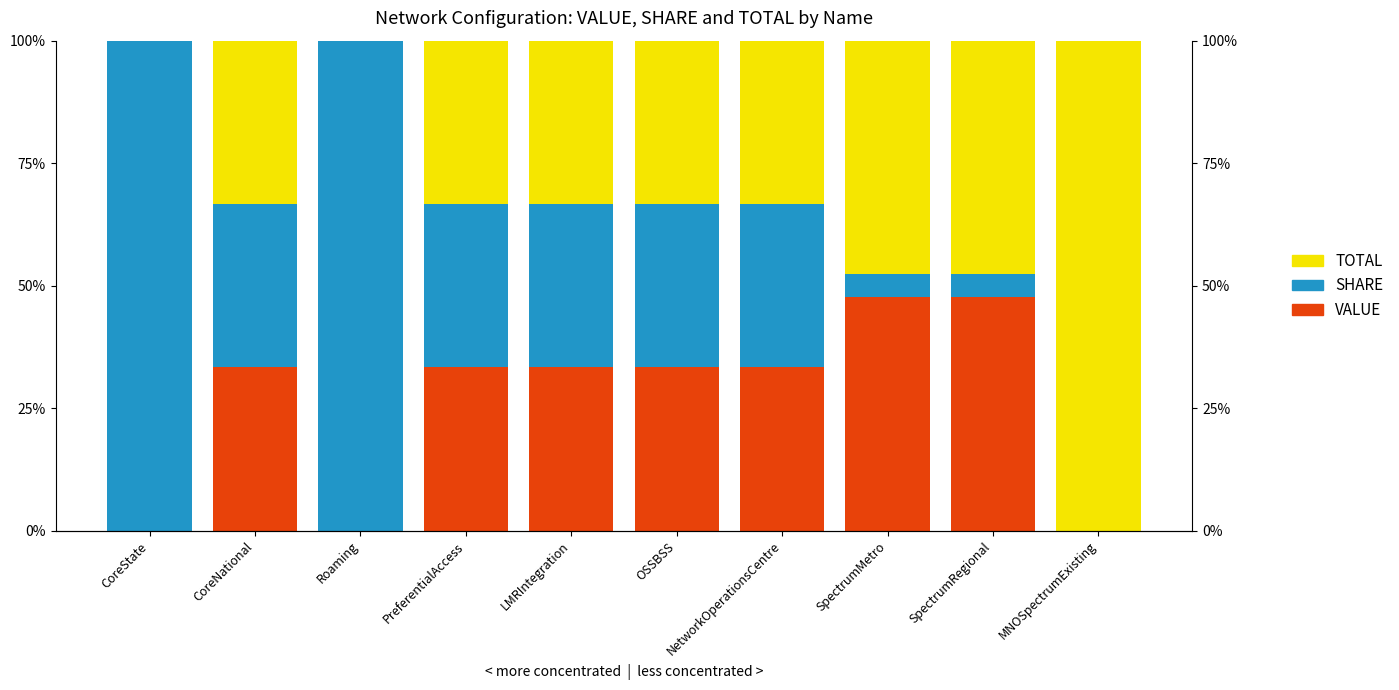

How many categories are shown in the chart?

10